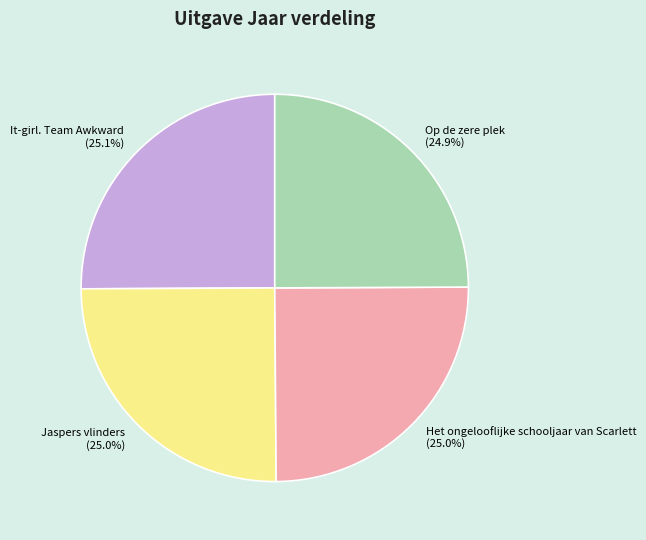

Is it true that It-girl. Team Awkward is 39% of the pie?

False